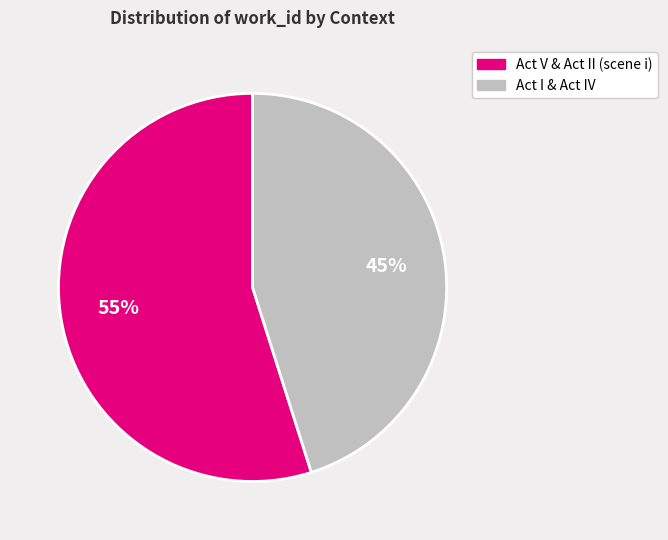

To the nearest percent, what is the average slice percentage?

50%